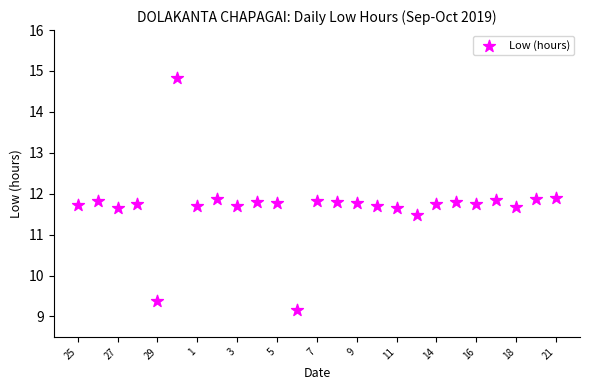

What Y value in the scatter plot is closest to 11?

11.5